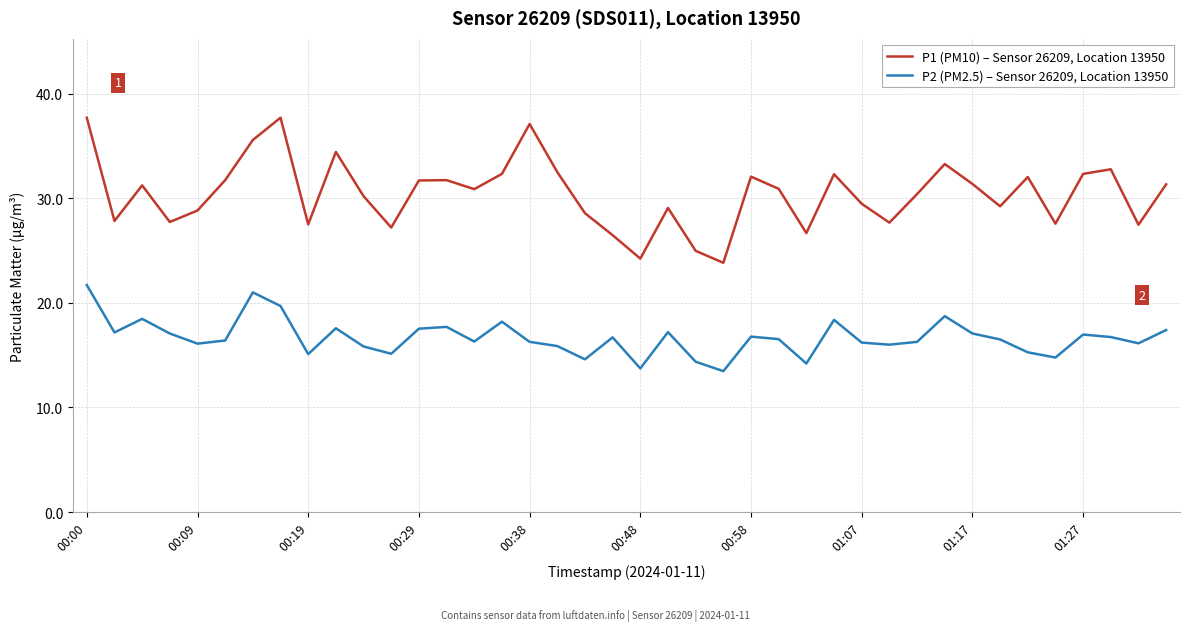

Which series has the largest range (max minus min)?

P1 (PM10) – Sensor 26209, Location 13950